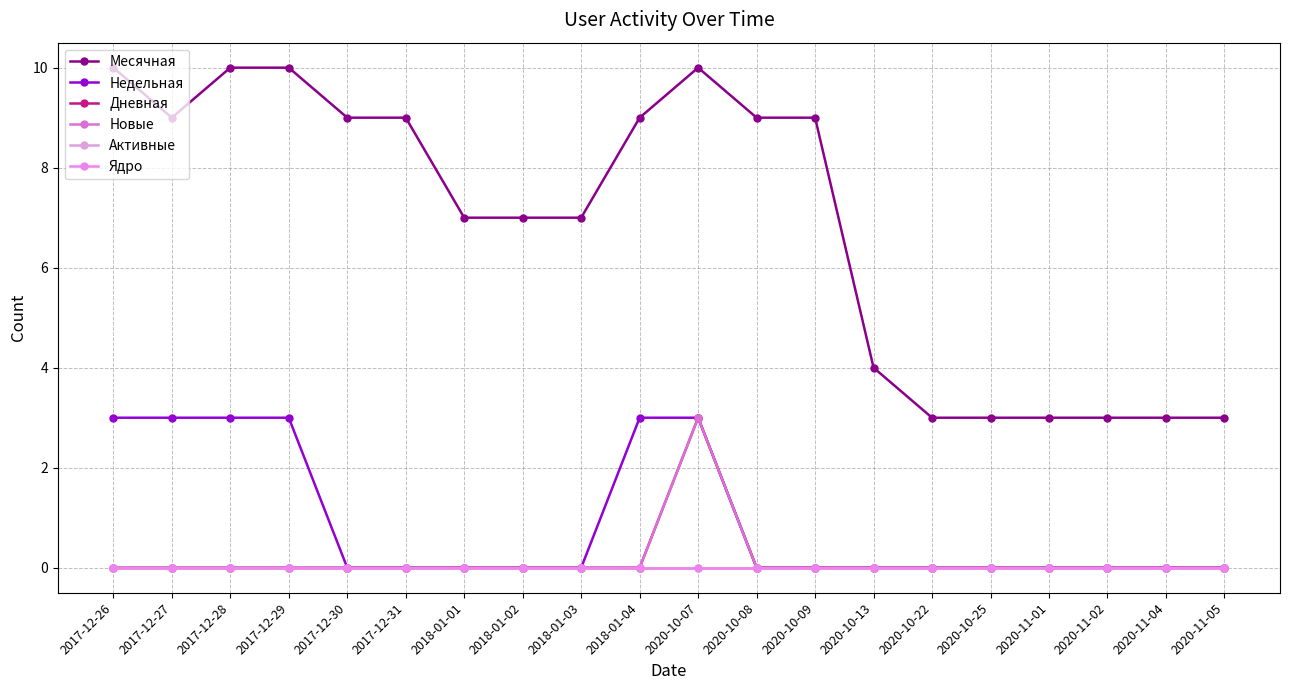

What position from the right is 2017-12-26?

20